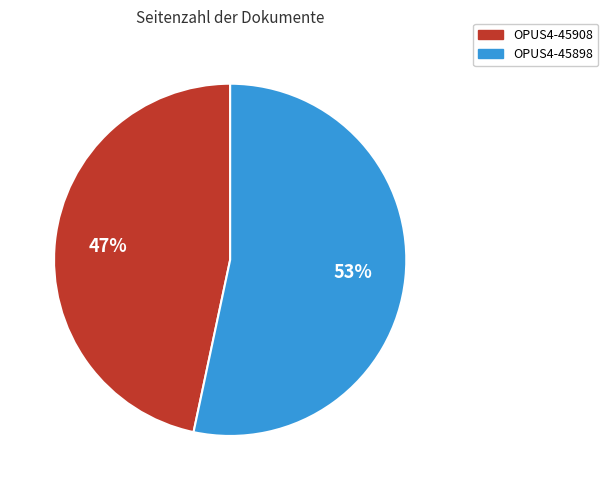

Rank the categories by value from highest to lowest.

OPUS4-45898, OPUS4-45908